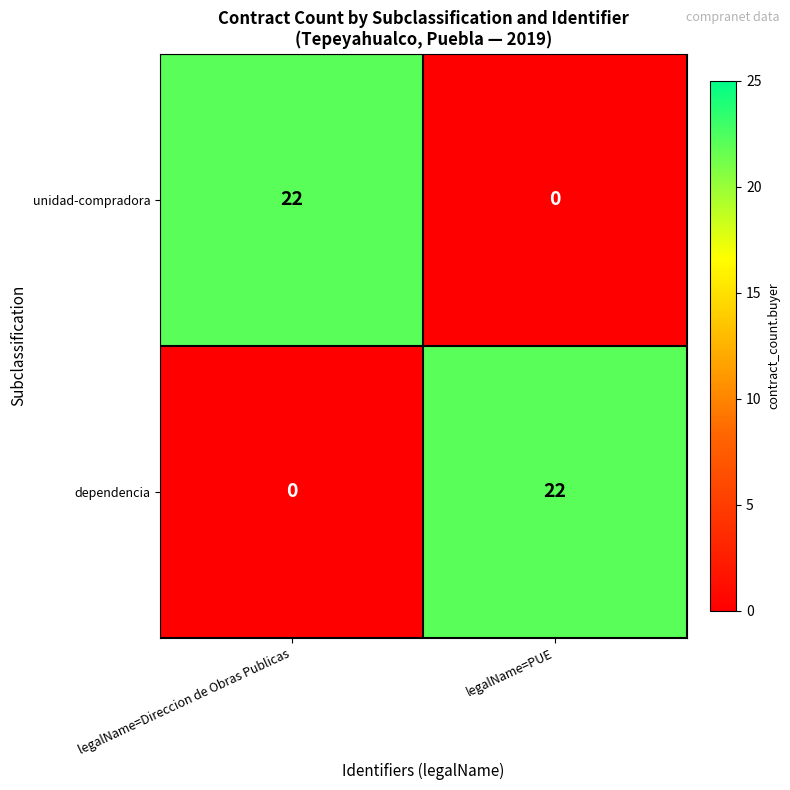

What is the sum of the unidad-compradora values at legalName=Direccion de Obras Publicas and legalName=PUE?

22